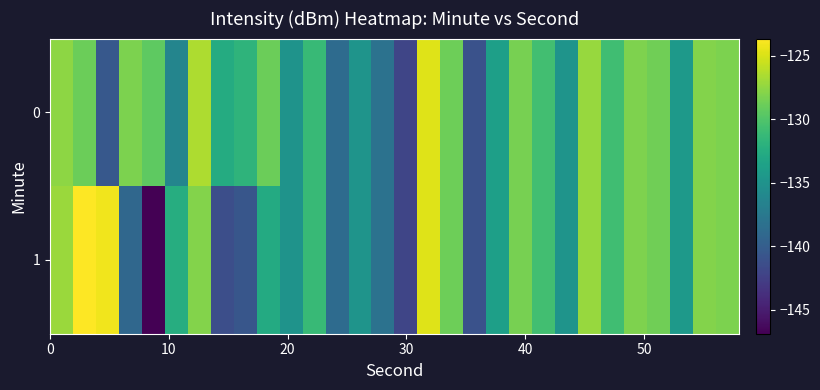

Reading left to right, list all the values displayed in this chart.

0: -127.6	-128.9	-140.5	-128.2	-129.5	-136.4	-126.5	-132.6	-131.8	-128.8	-134.9	-131.2	-138.8	-134.8	-138.1	-142.0	-124.8	-128.8	-141.1	-133.8	-128.4	-130.7	-134.9	-127.2	-130.8	-128.1	-128.7	-134.4	-128.0	-128.2
1: -127.2	-123.6	-124.1	-139.1	-146.9	-132.4	-127.9	-141.3	-140.7	-132.7	-134.9	-131.2	-138.8	-134.8	-138.1	-142.0	-124.8	-128.8	-141.1	-133.8	-128.4	-130.7	-134.9	-127.2	-130.8	-128.1	-128.7	-134.4	-128.0	-128.2